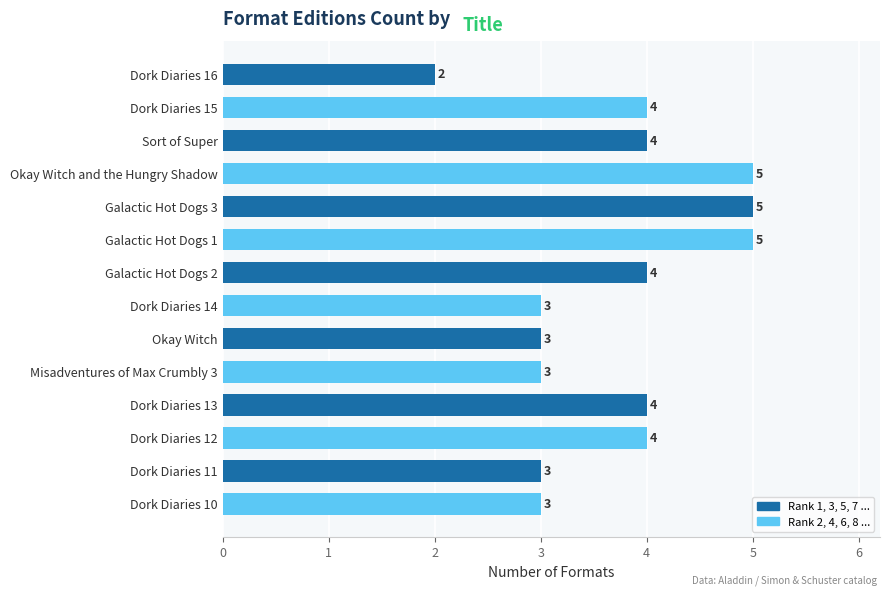

Count the values in the range 3 to 4.

10